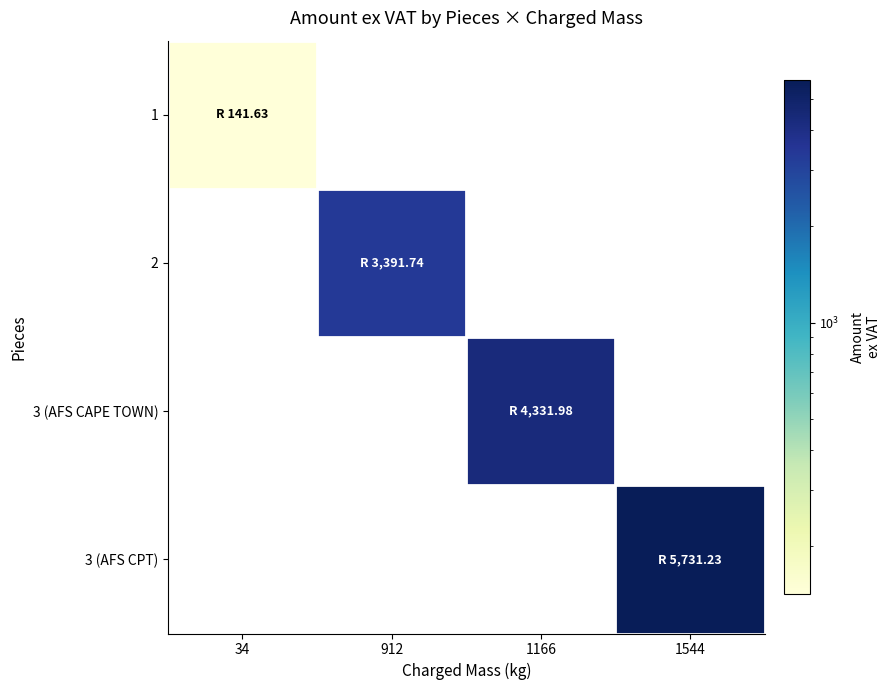

Count the number of categories in the chart.

4